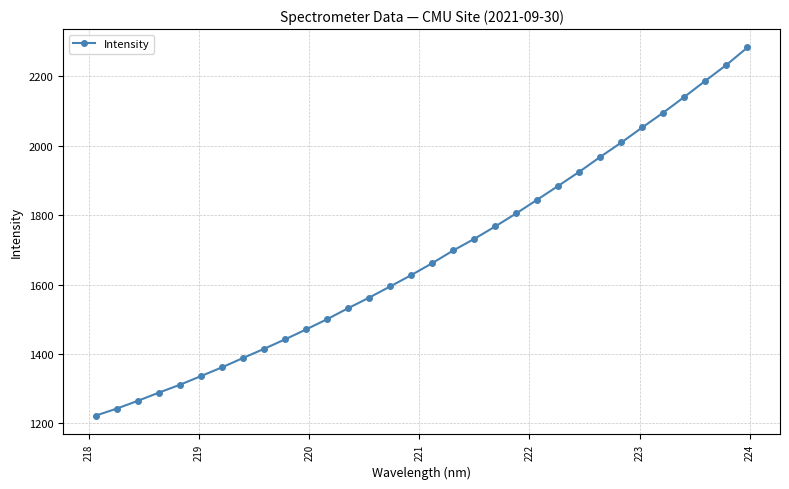

True or false: the data has more than 1 interior local peaks.

False